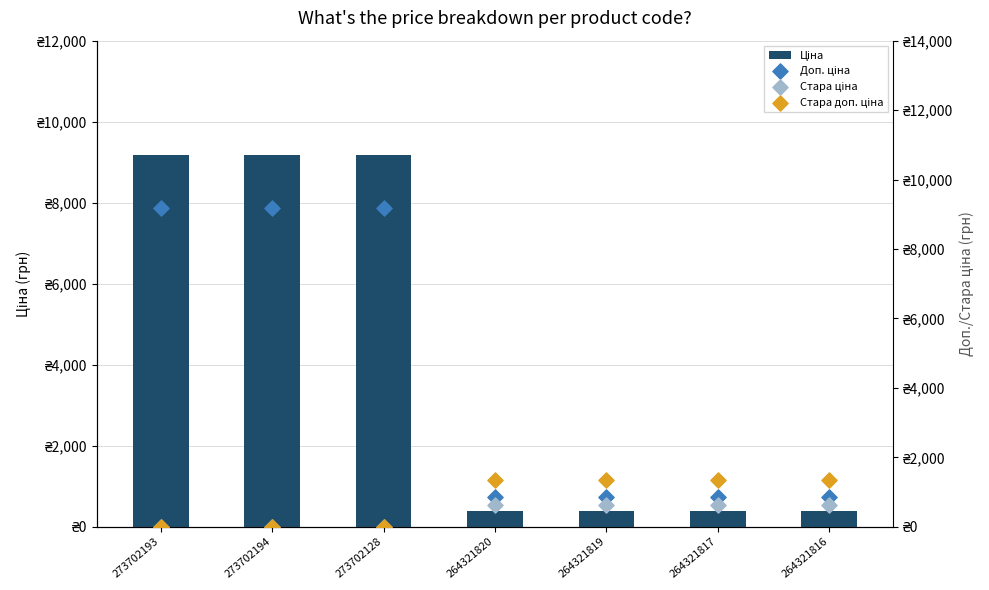

At which category is the sum across all series the highest?

273702193